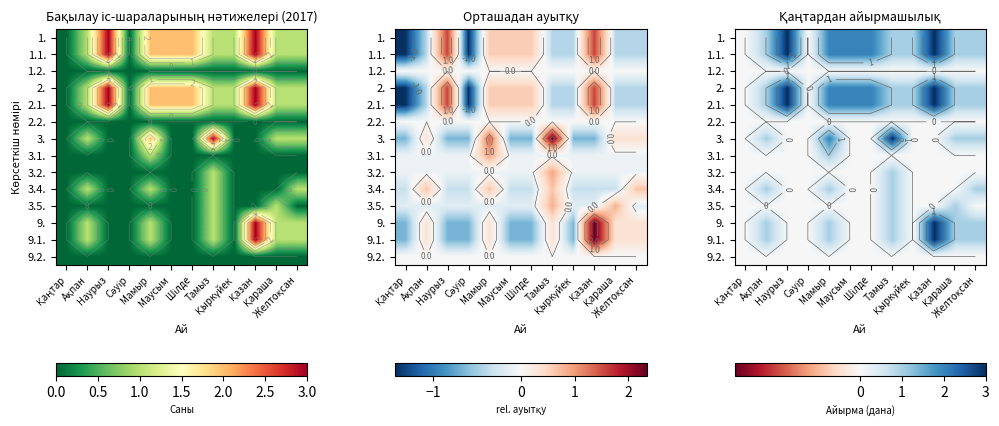

How many data points does each series have?

12